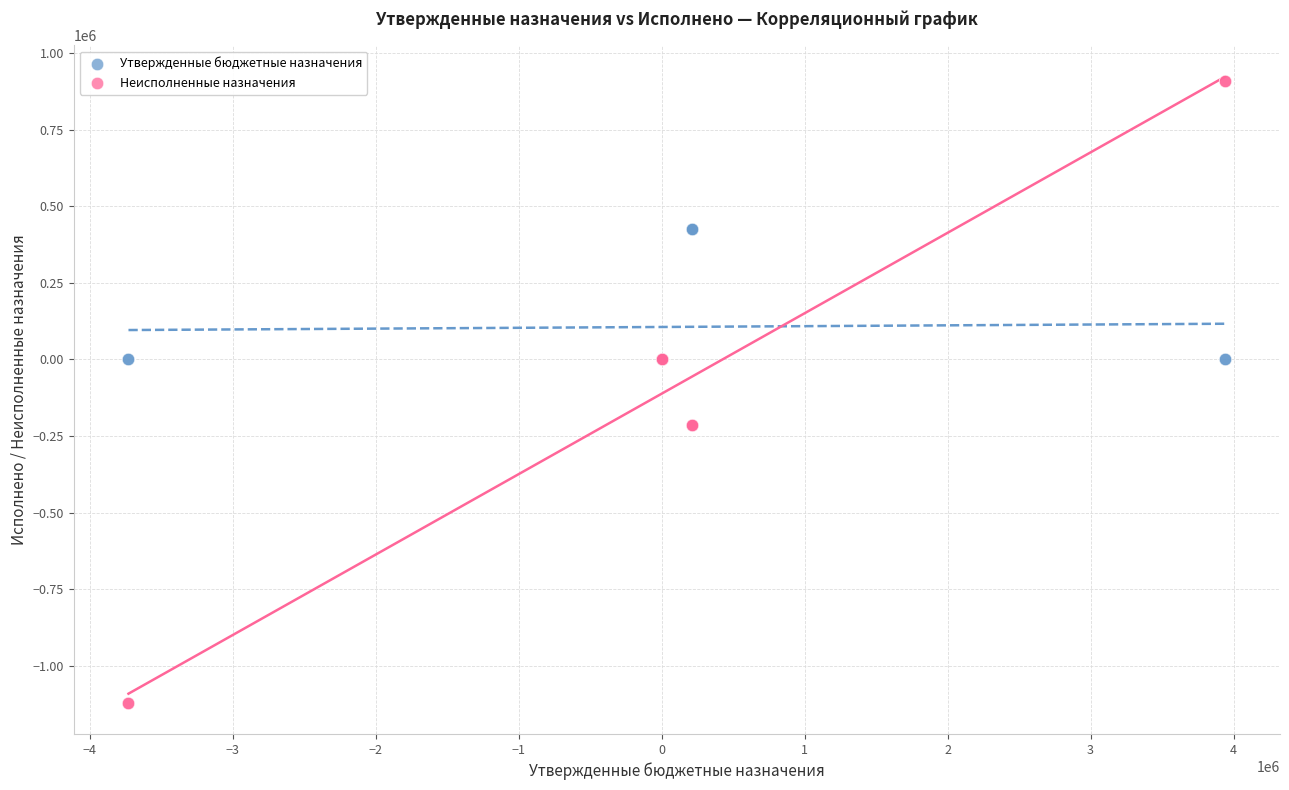

What are all the series names shown in the legend?

Утвержденные бюджетные назначения, Неисполненные назначения